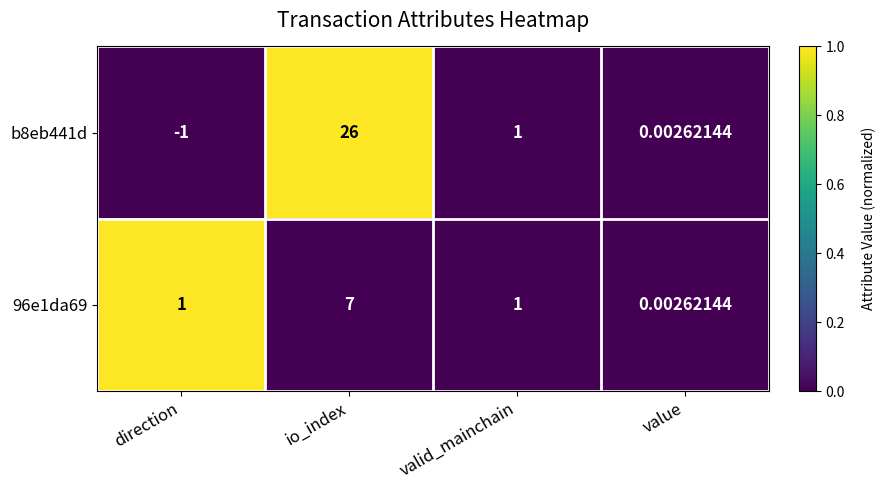

At which label does 96e1da69 reach its minimum?

value